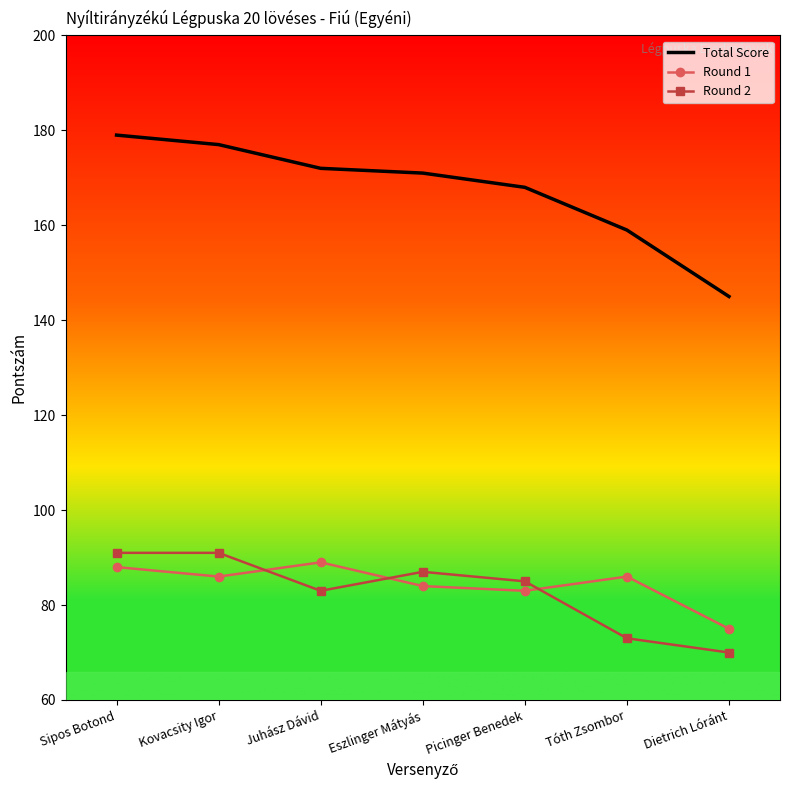

What is the sum of the Round 2 values at Eszlinger Mátyás and Sipos Botond?

178